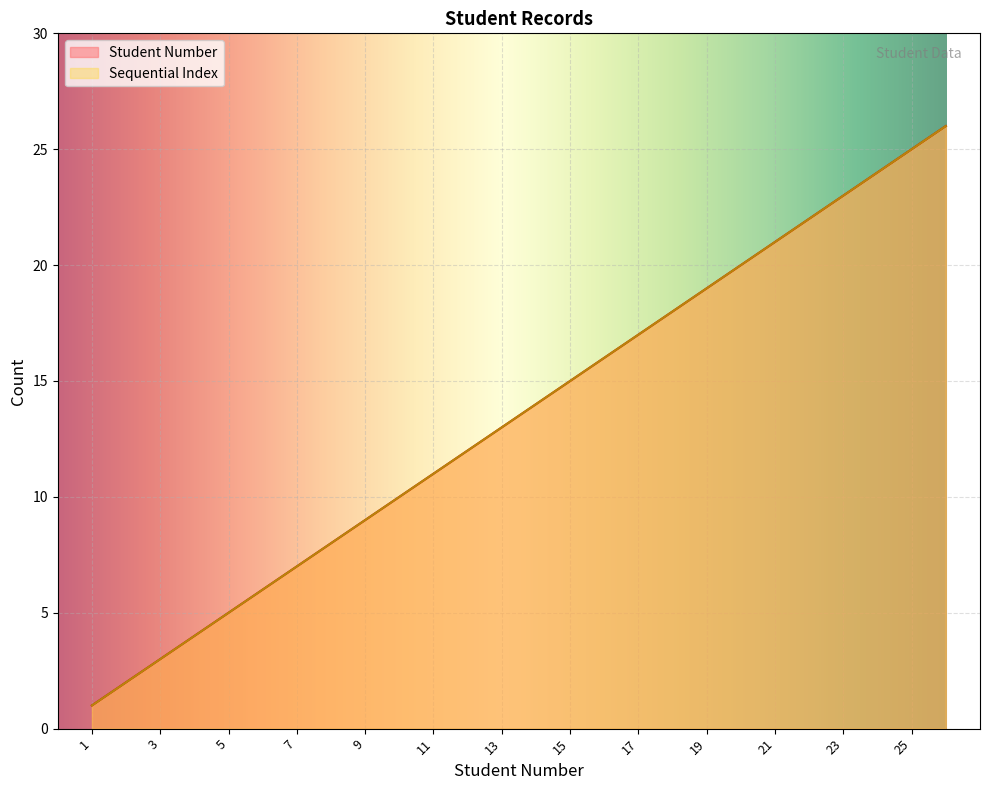

Where is Student Number nearest to the value 13?

13